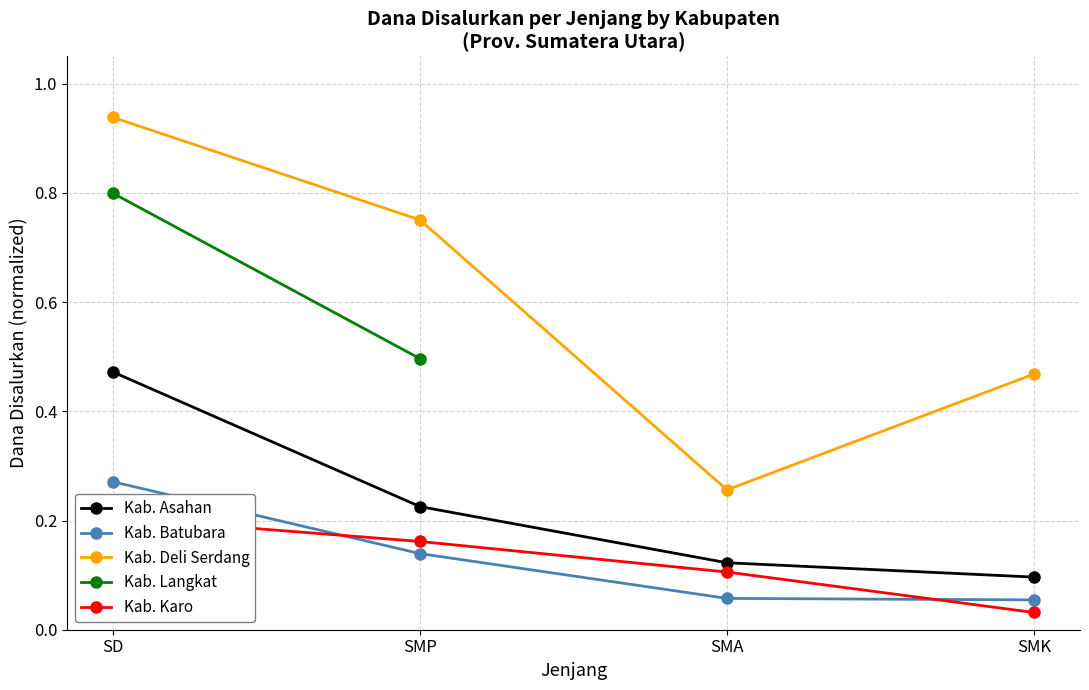

At which category does the chart reach its peak across all series?

SD